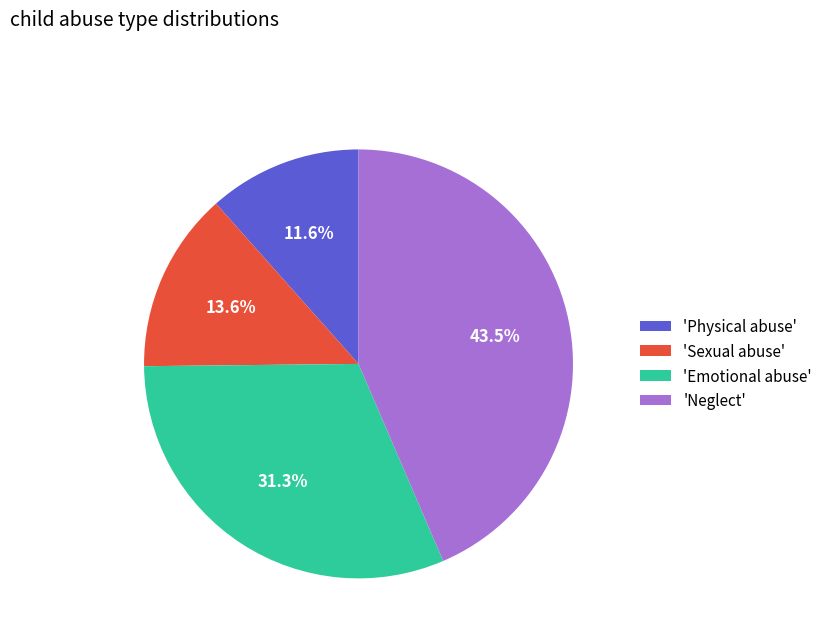

Does 'Emotional abuse' account for over 50% of the chart?

No